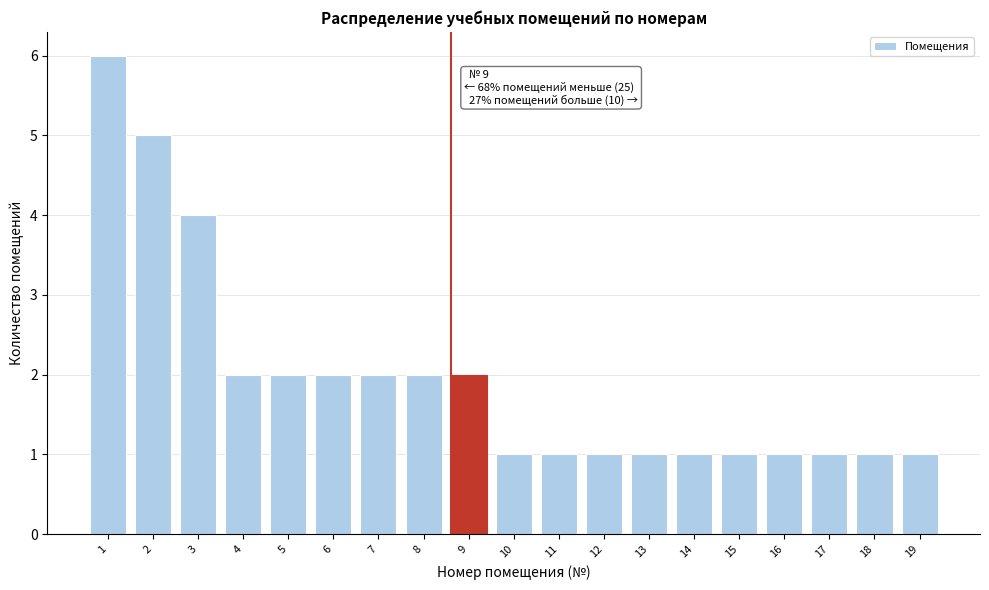

Reading left to right, list all the values displayed in this chart.

6	5	4	2	2	2	2	2	2	1	1	1	1	1	1	1	1	1	1